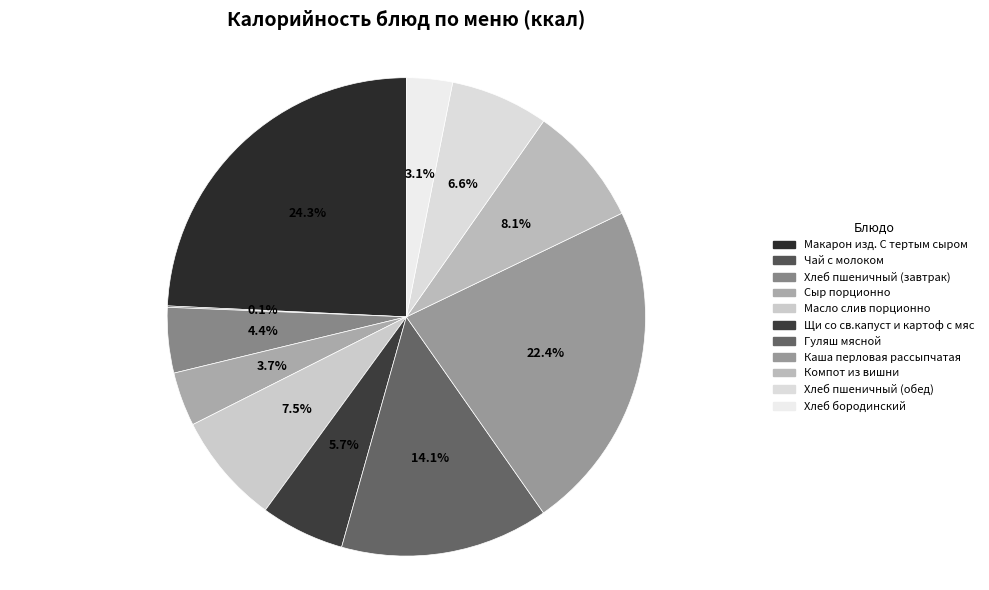

To the nearest percent, what is the average slice percentage?

9%